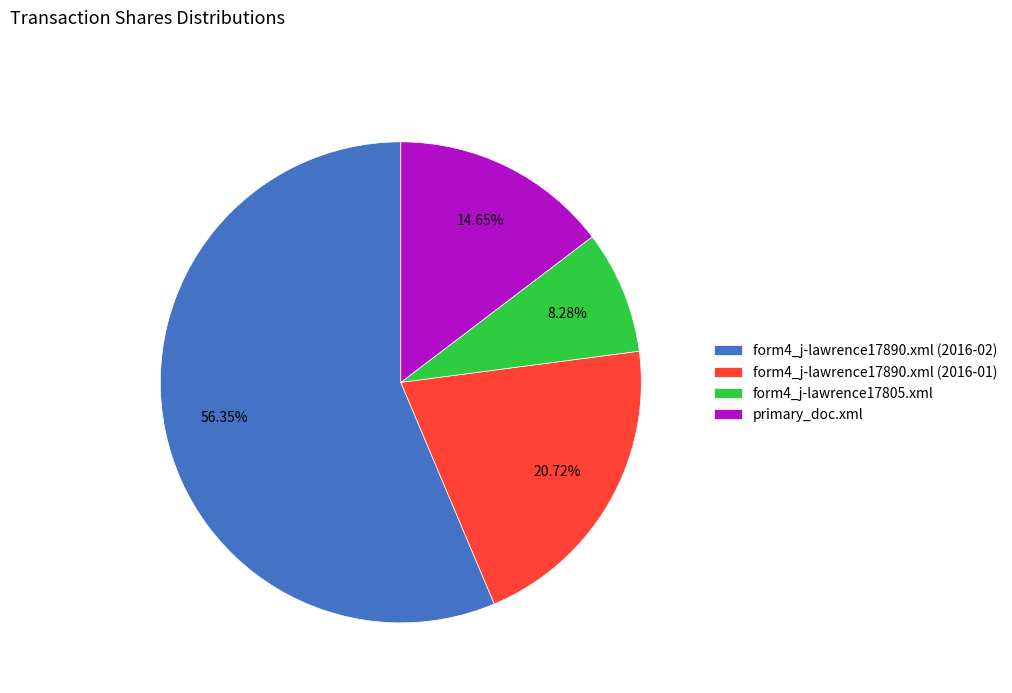

What percentage do form4_j-lawrence17890.xml (2016-01) and primary_doc.xml together represent?

35.4%